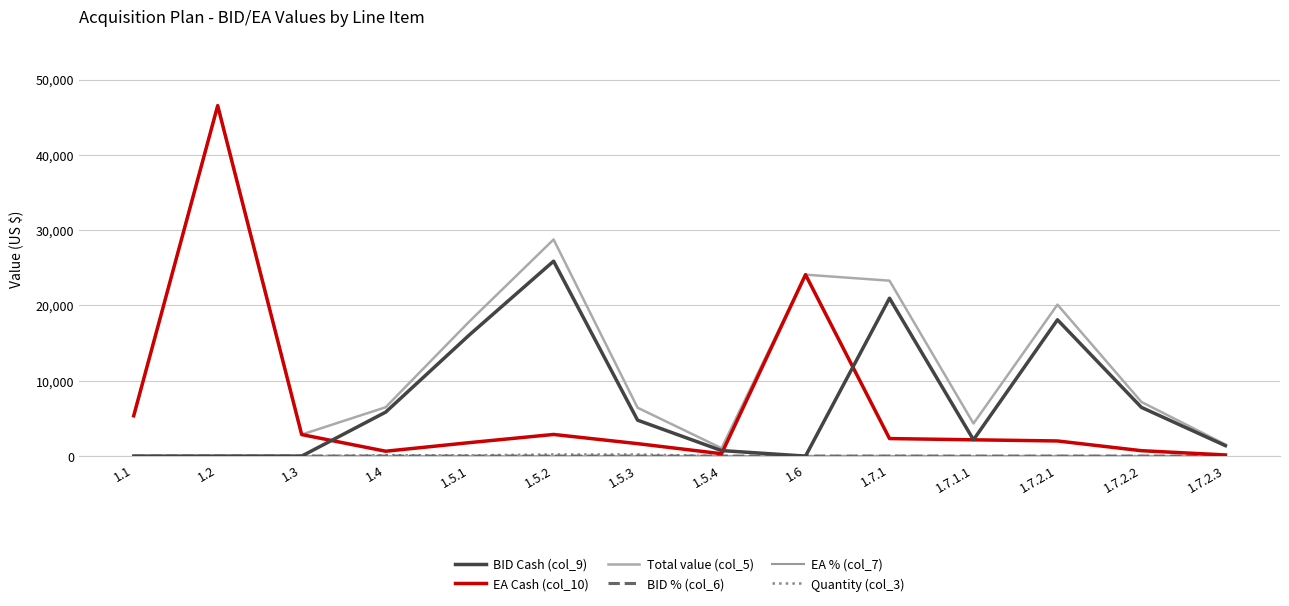

What is the total value across all series at 1.5.1?

35927.0